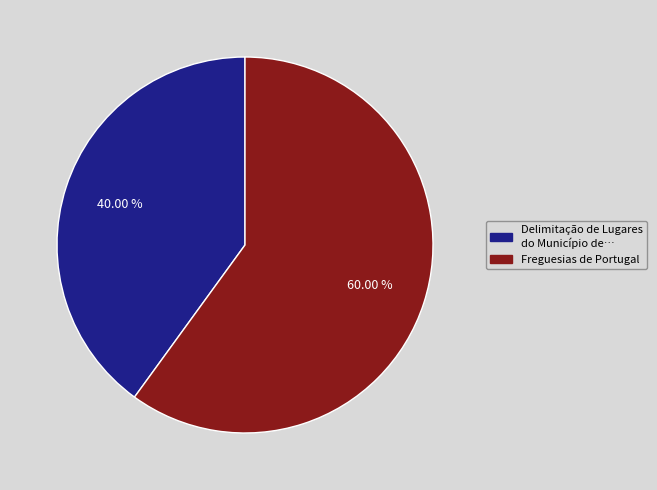

How many segments does this pie chart have?

2